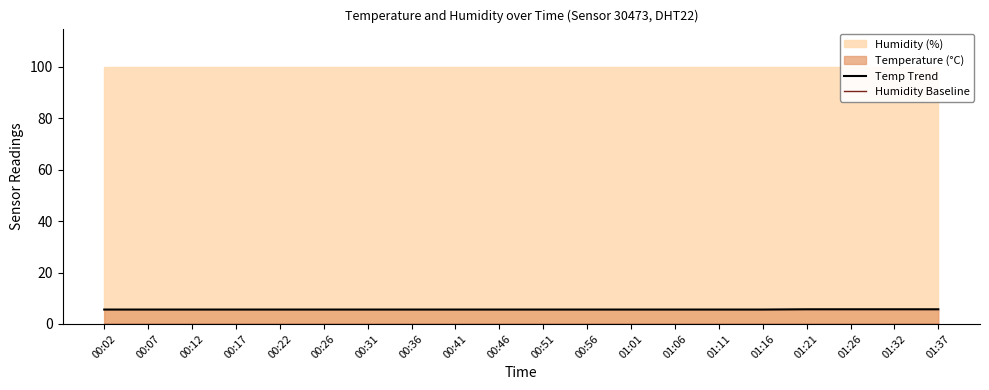

At which category does the chart reach its peak across all series?

01:21